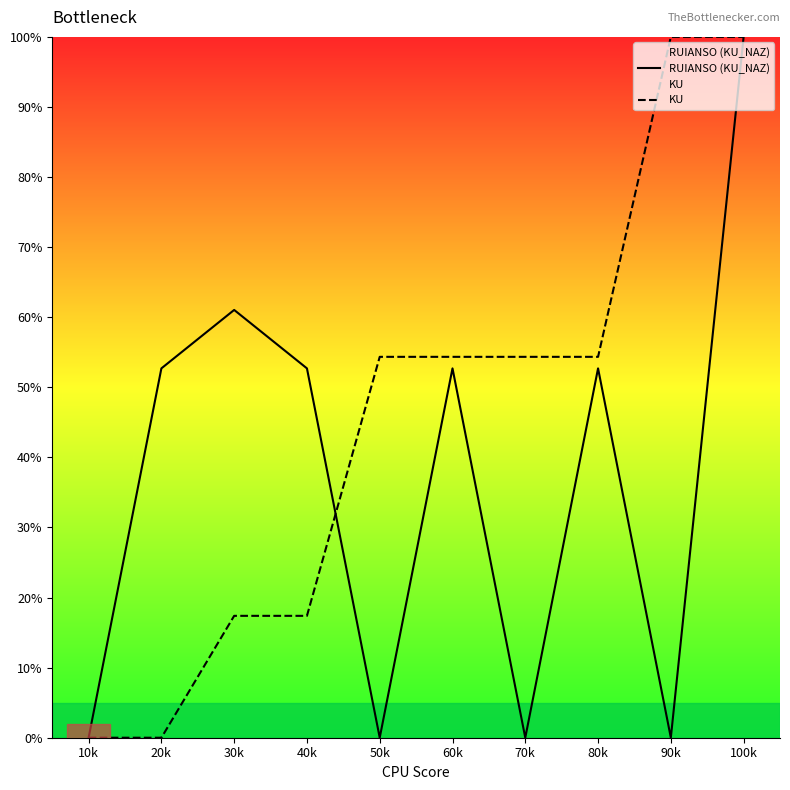

What is the difference between the second highest and minimum values in the RUIANSO (KU_NAZ) series?

61.0